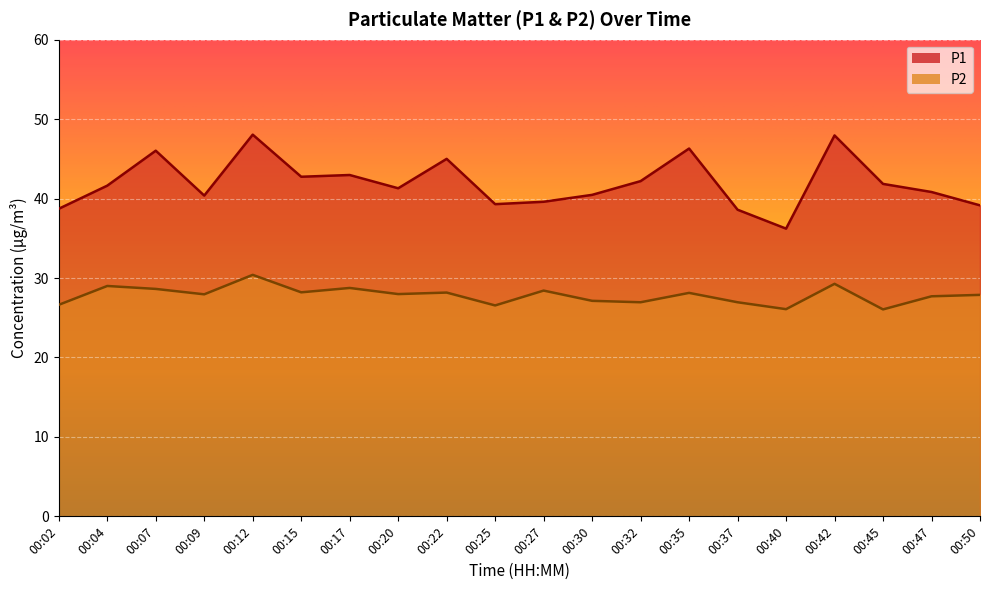

Which series has the largest total across all categories?

P1